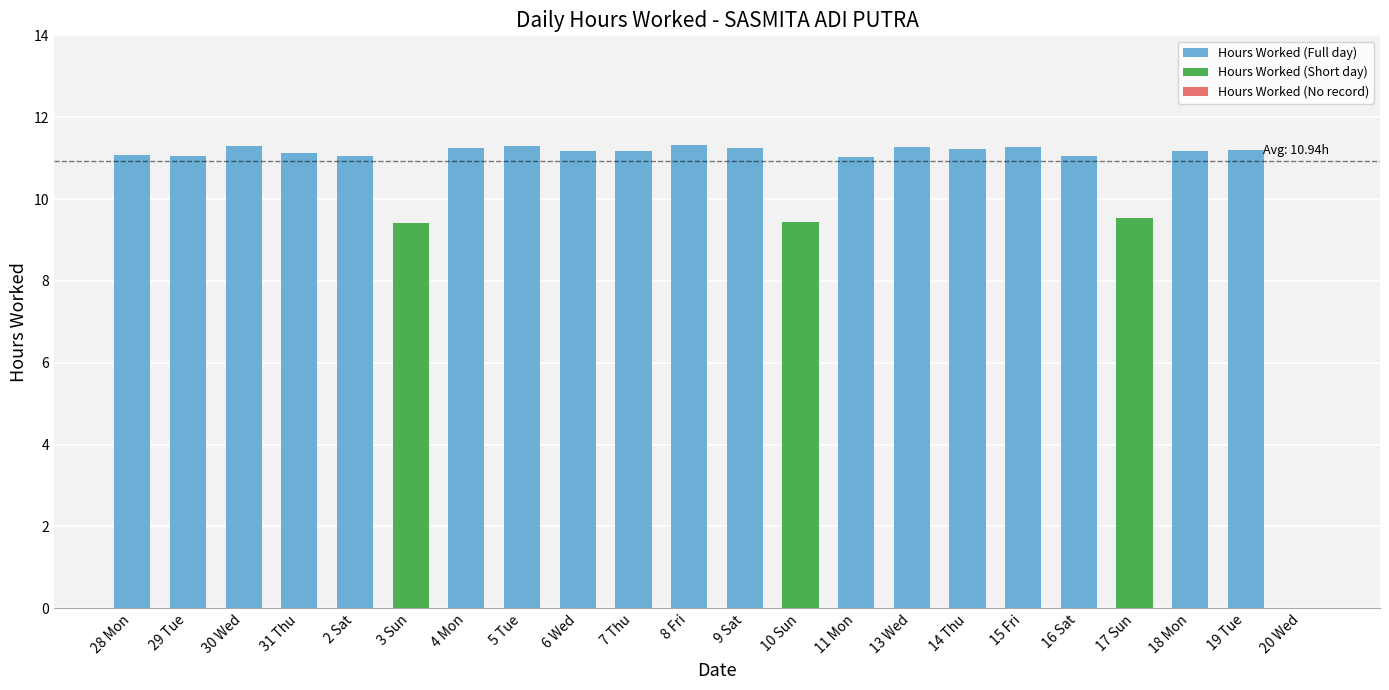

What is the maximum value shown in the chart?

11.3